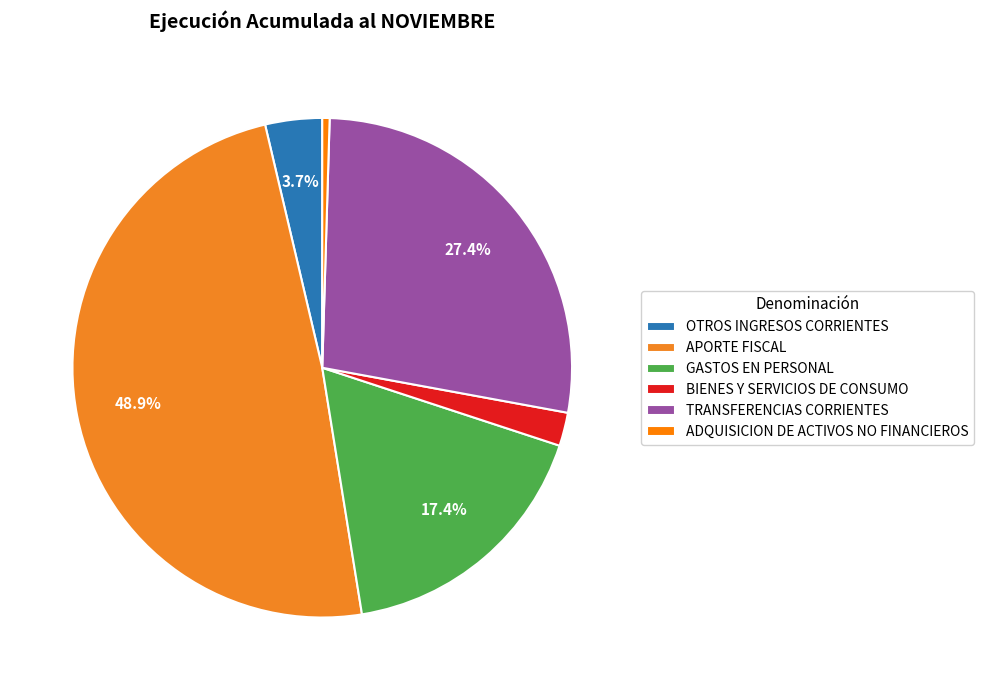

How many segments does this pie chart have?

6